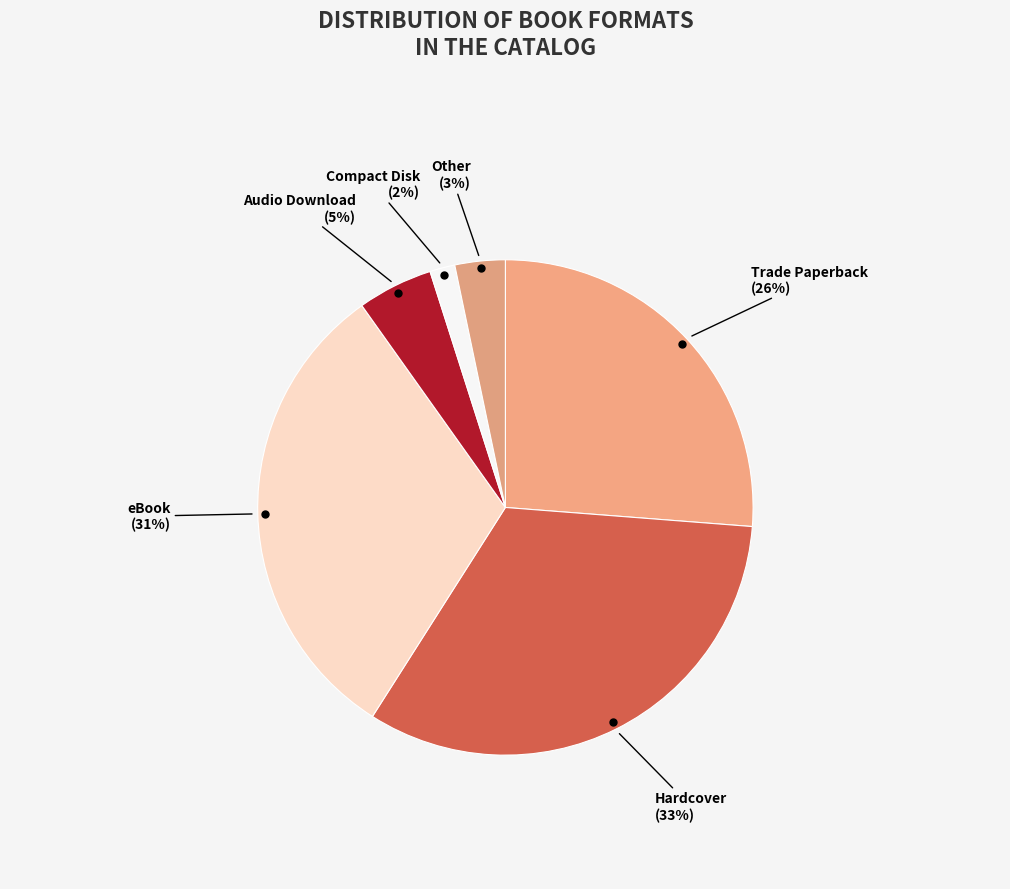

Which has a higher value, Trade Paperback or Audio Download?

Trade Paperback